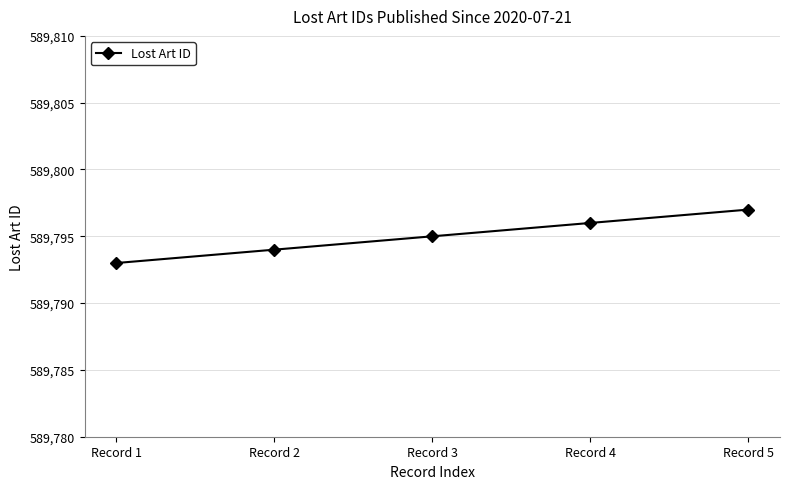

How many values are below 589795?

2